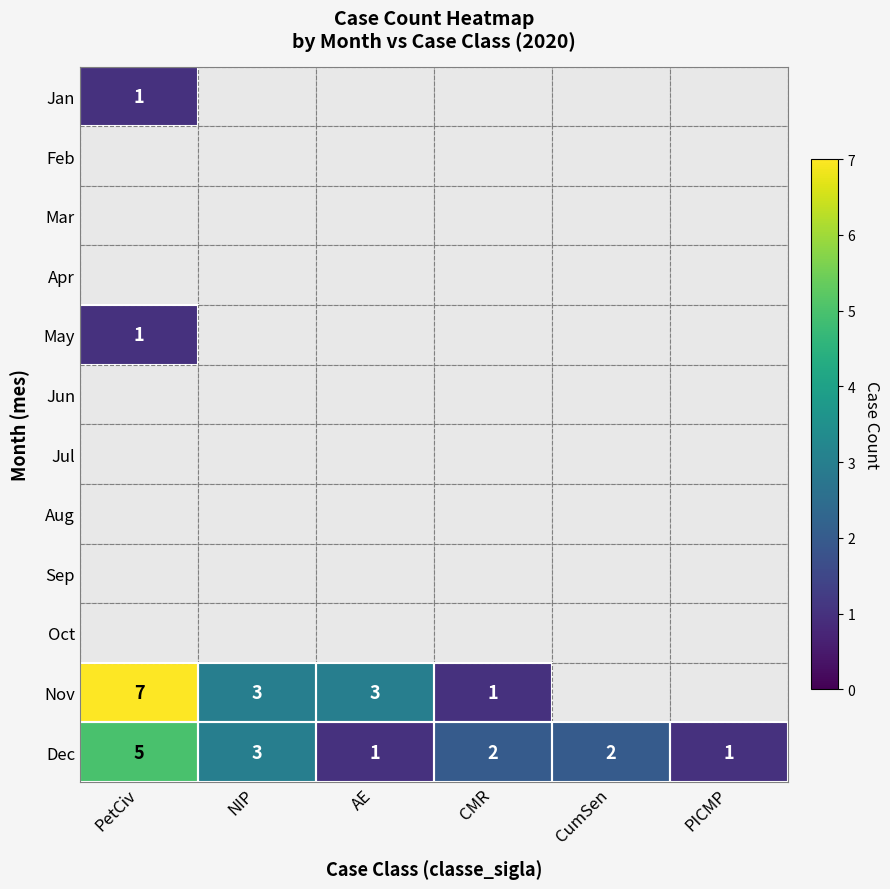

How many distinct data groups are displayed?

12